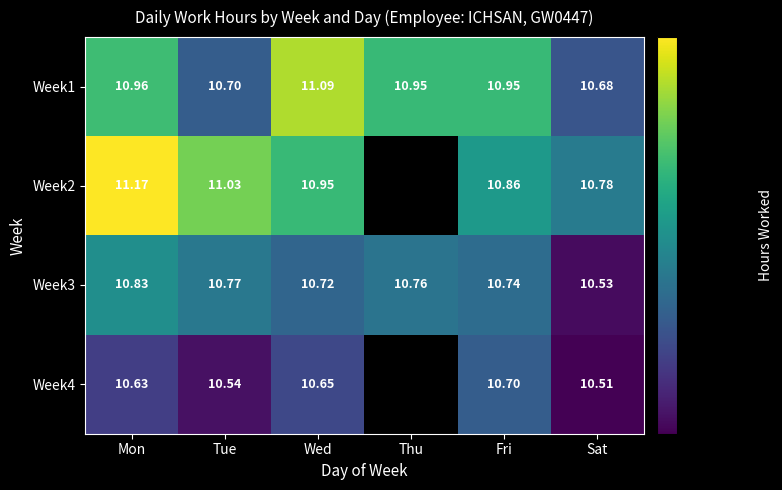

Where is Week3 nearest to the value 10?

Sat